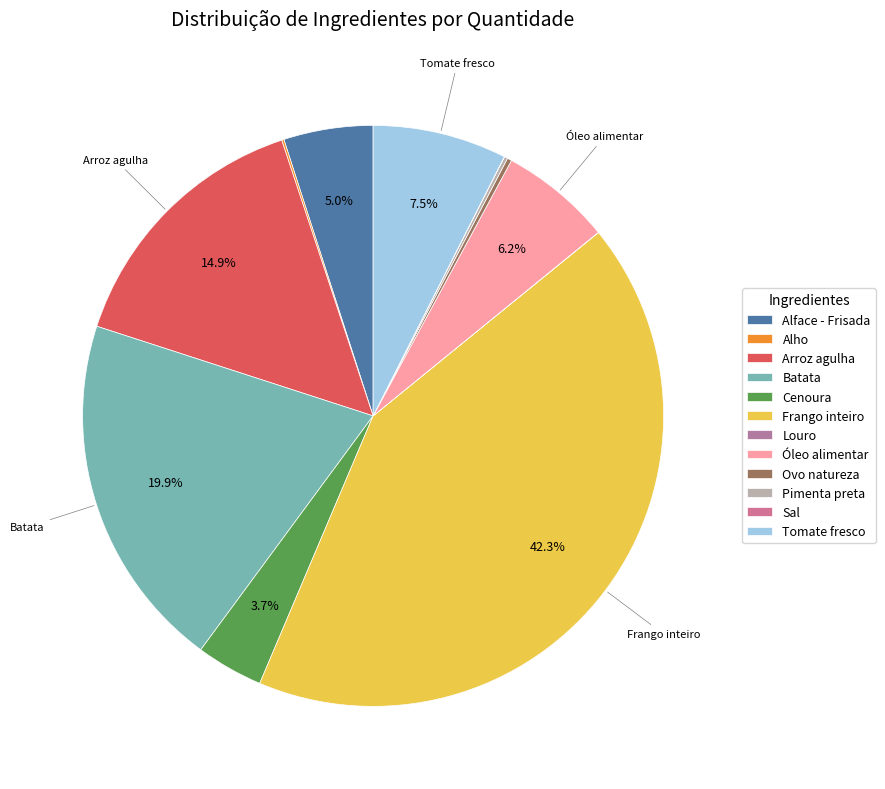

Does Arroz agulha account for over 50% of the chart?

No